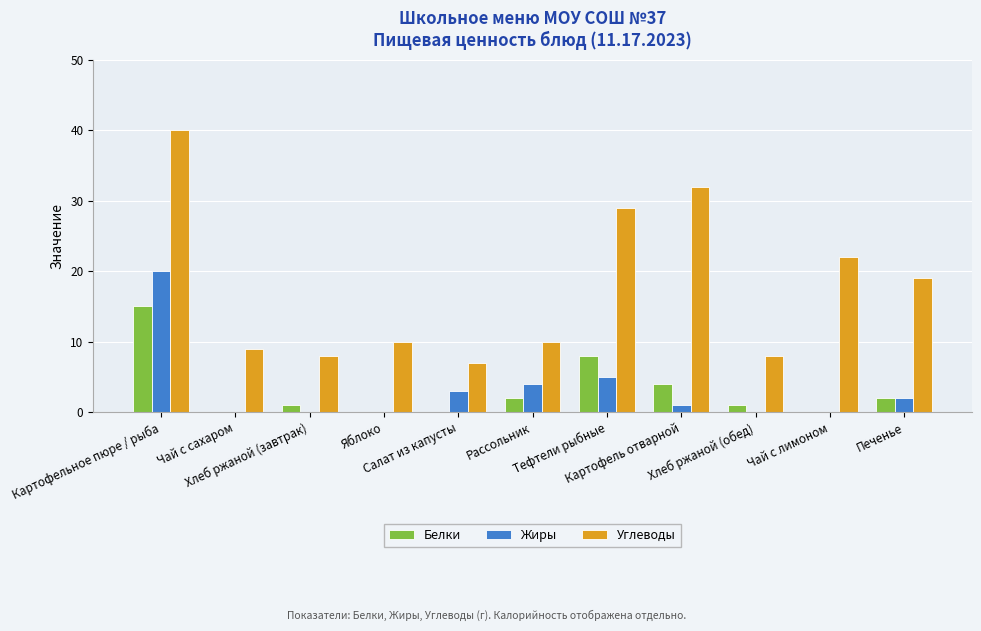

How many categories are shown in the chart?

11